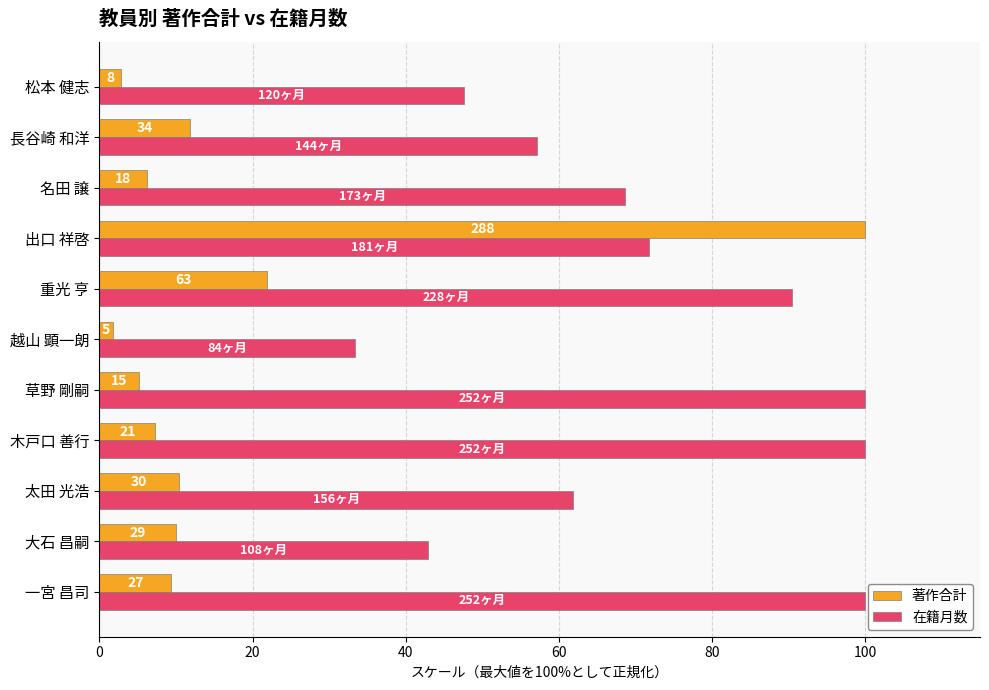

What are all the series names shown in the legend?

著作合計, 在籍月数